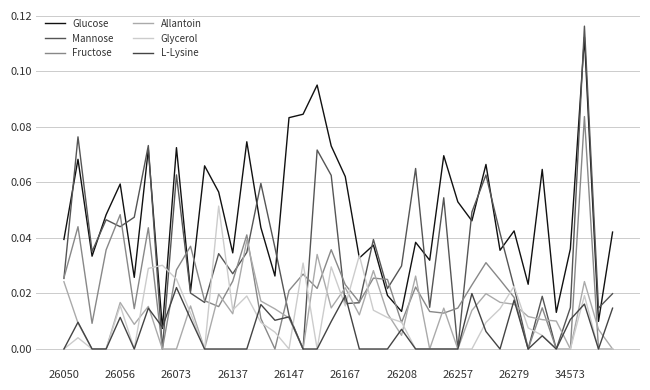

Does the chart have visible grid lines?

Yes